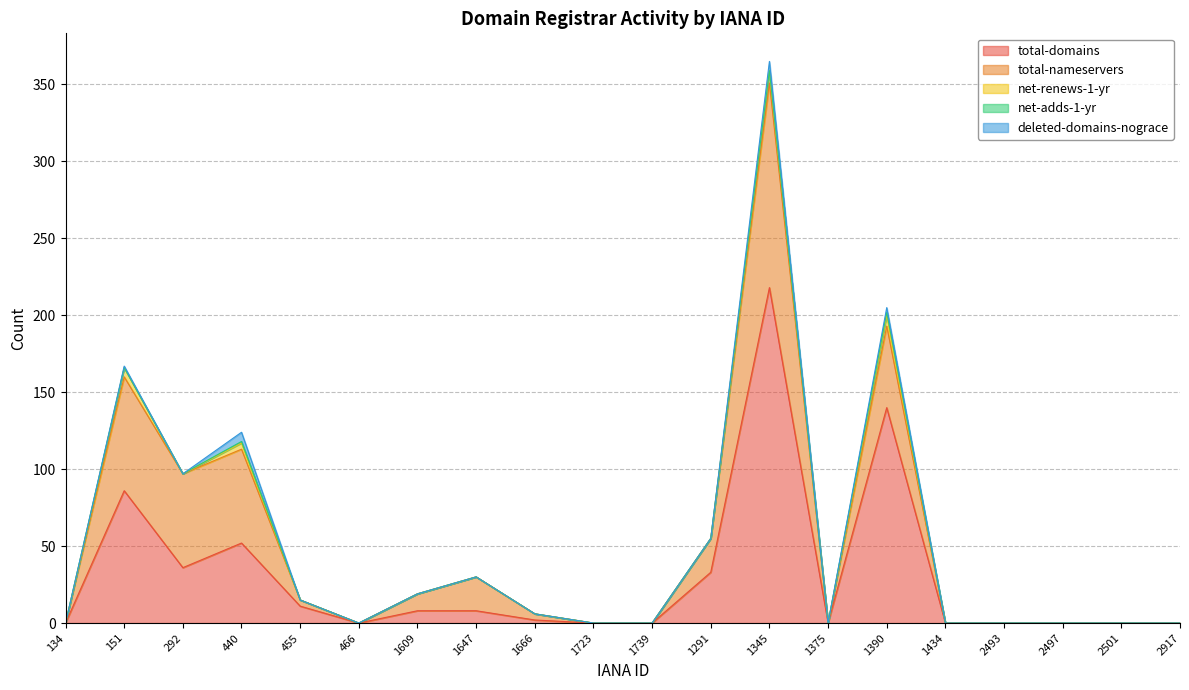

How many values in the total-domains series exceed 2?

9